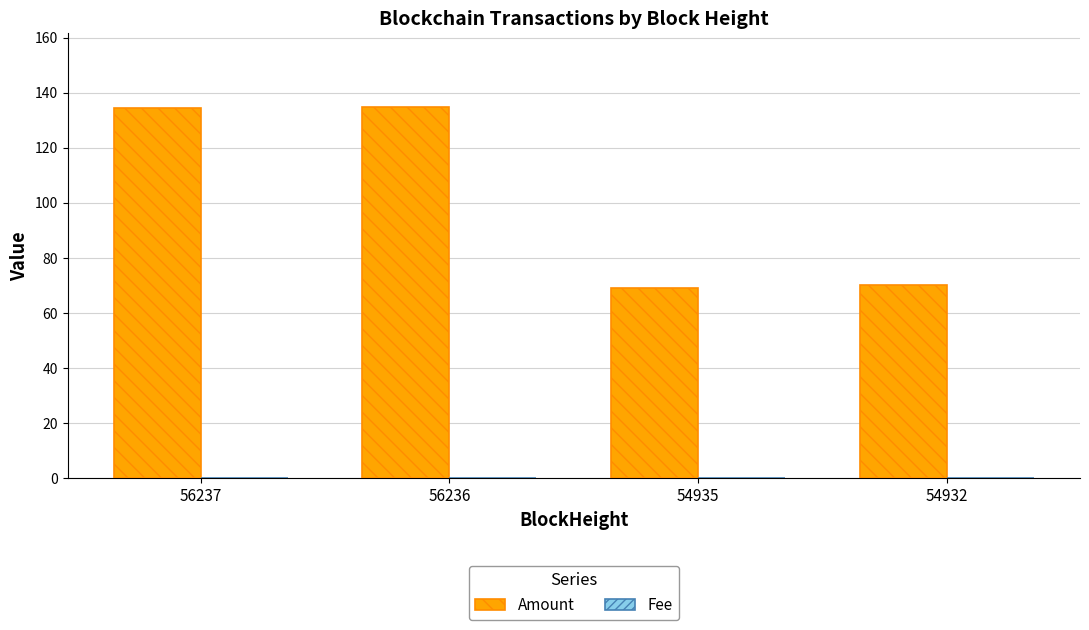

Are the bars horizontal?

No